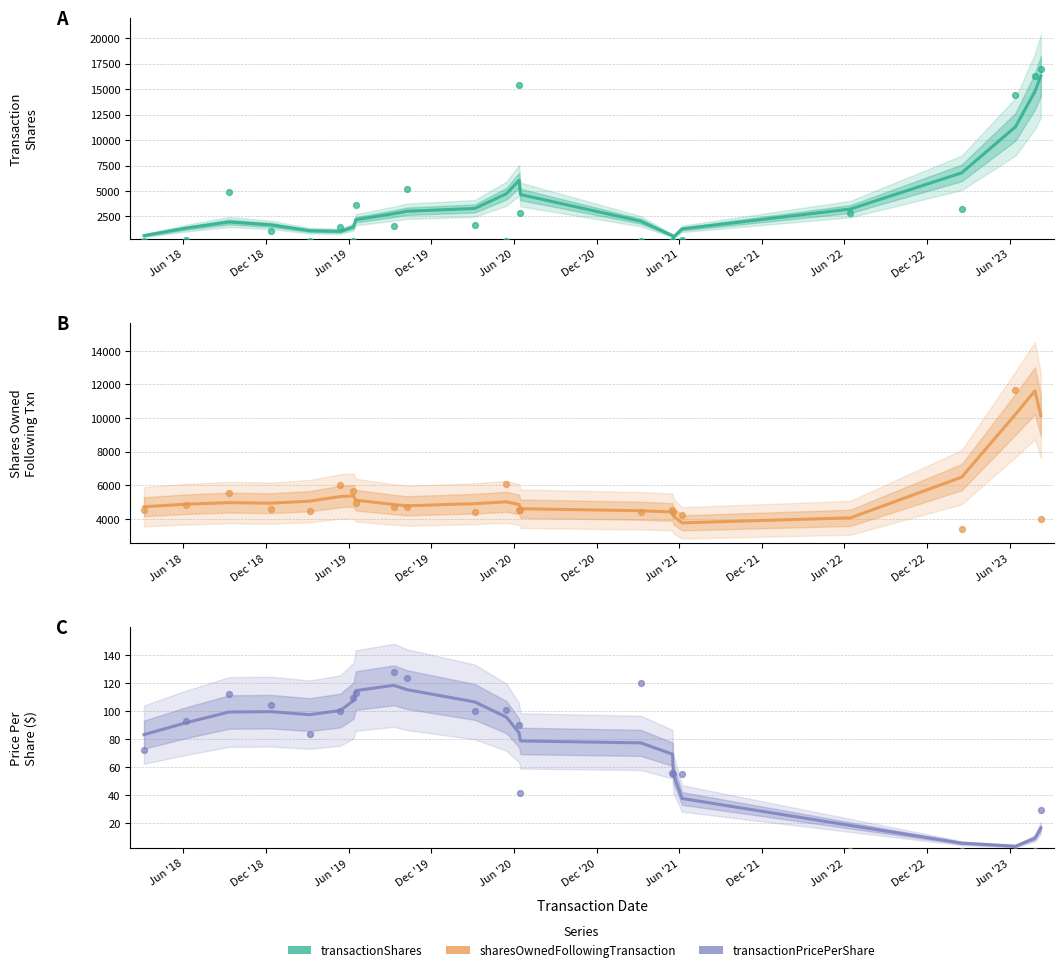

Is the value of transactionShares at Jun '19 greater than the value of sharesOwnedFollowingTransaction at Jun '19?

No